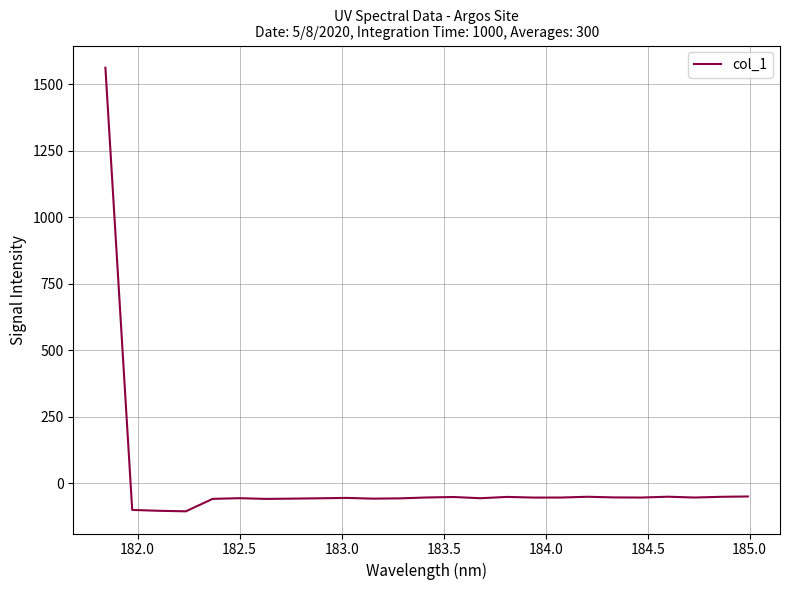

What is the minimum value shown in the chart?

-106.0